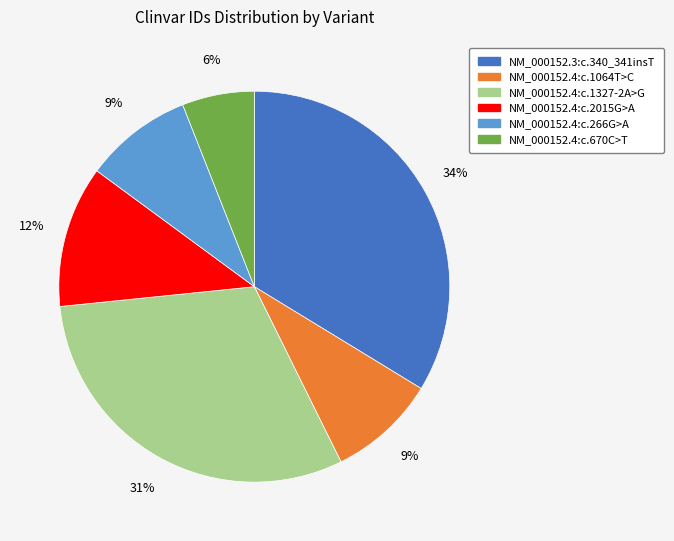

Does NM_000152.3:c.340_341insT represent more than half of the total?

No